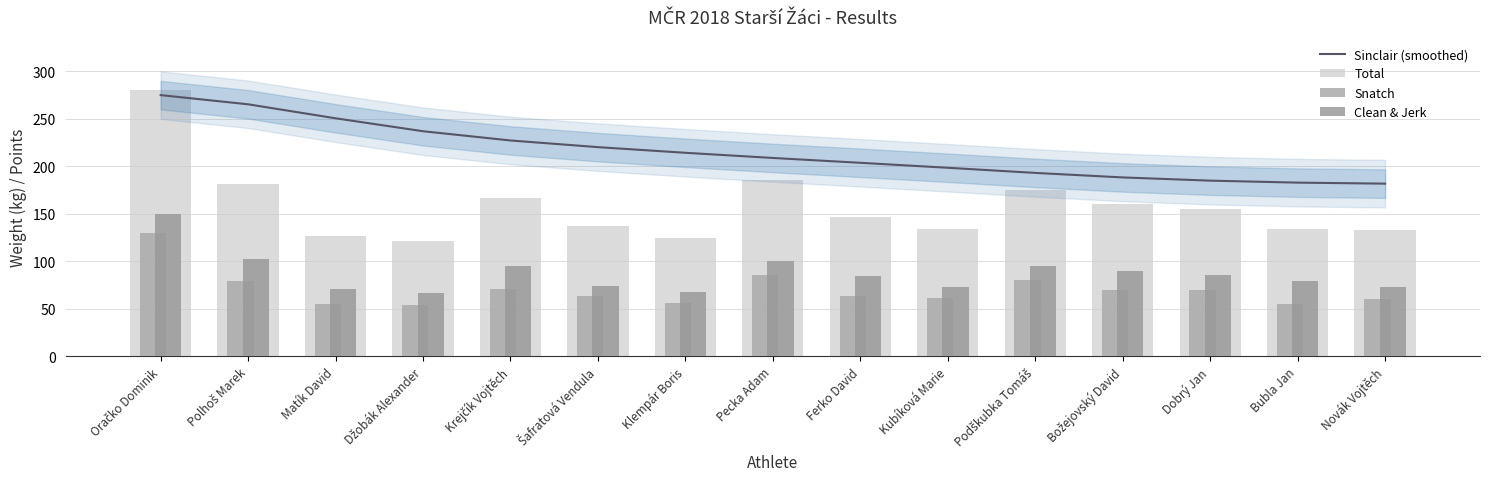

Which series has the largest range (max minus min)?

Total